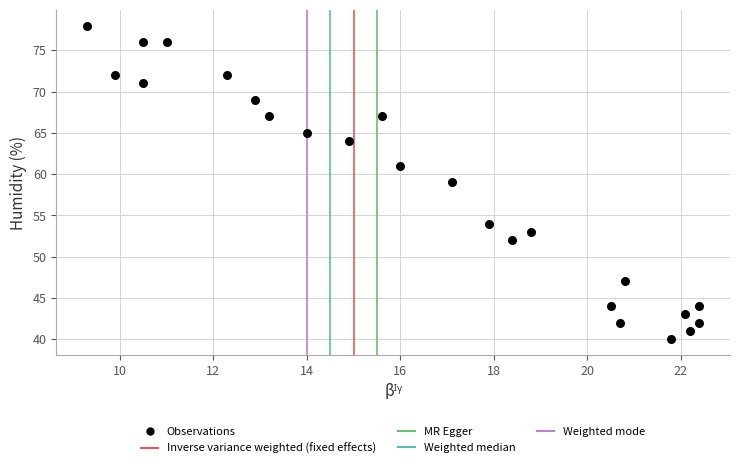

What is the range of Y values (max minus min)?

38